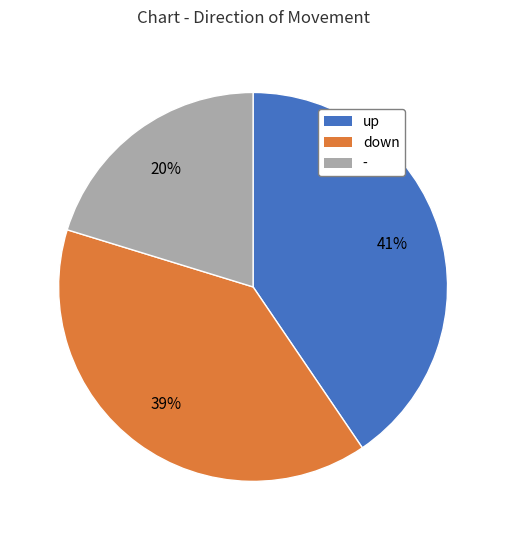

Rank the categories by value from highest to lowest.

up, down, -